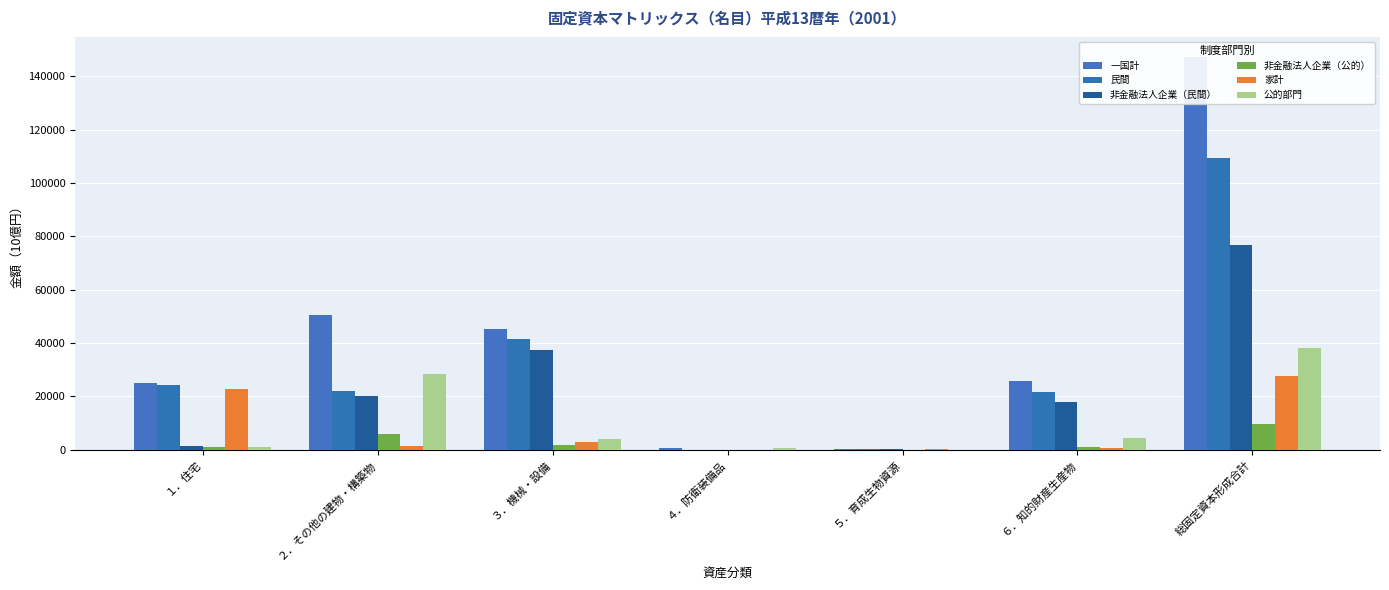

How many groups of bars are there?

7